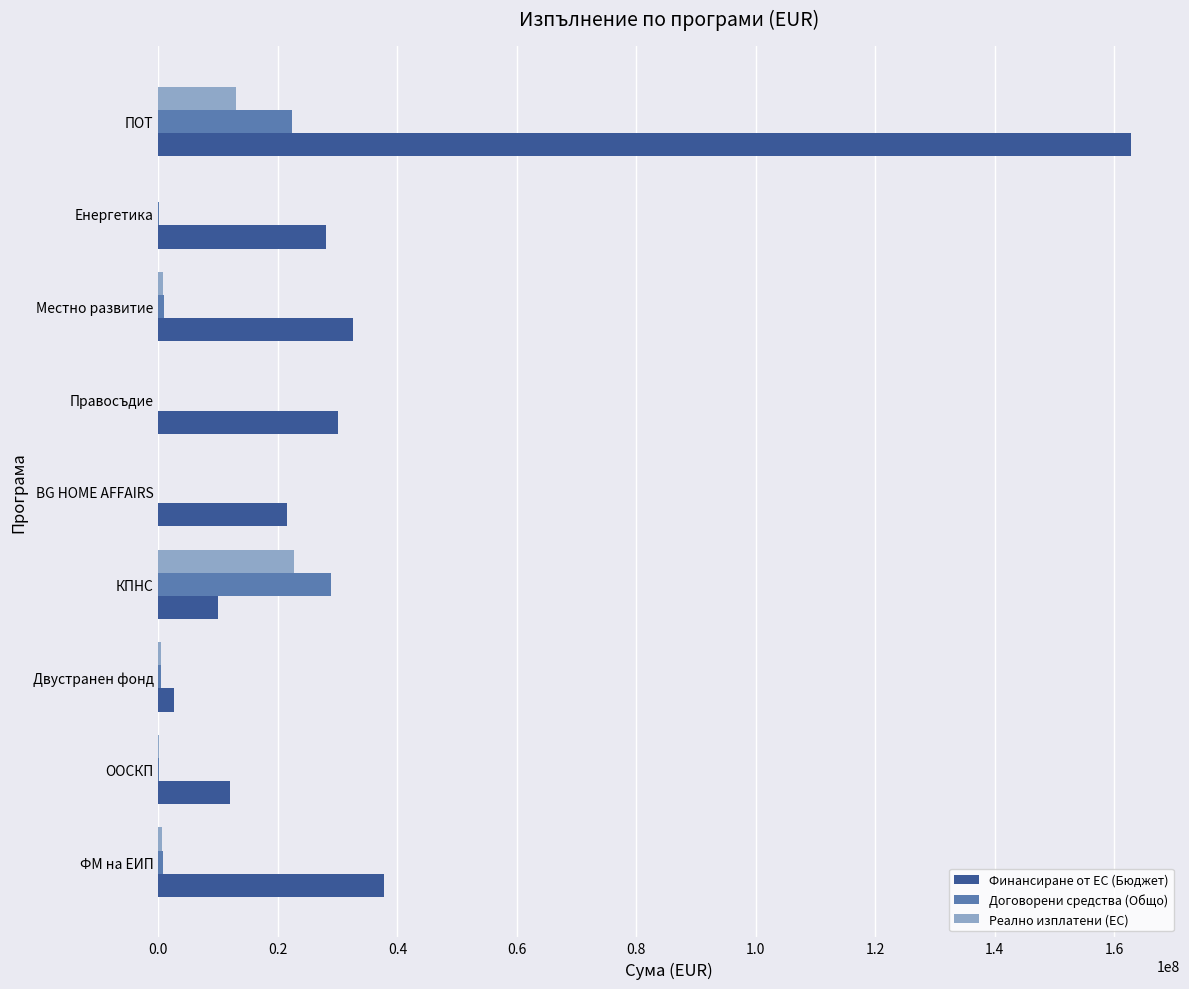

What is the highest value of the Финансиране от ЕС (Бюджет) series?

162855769.7